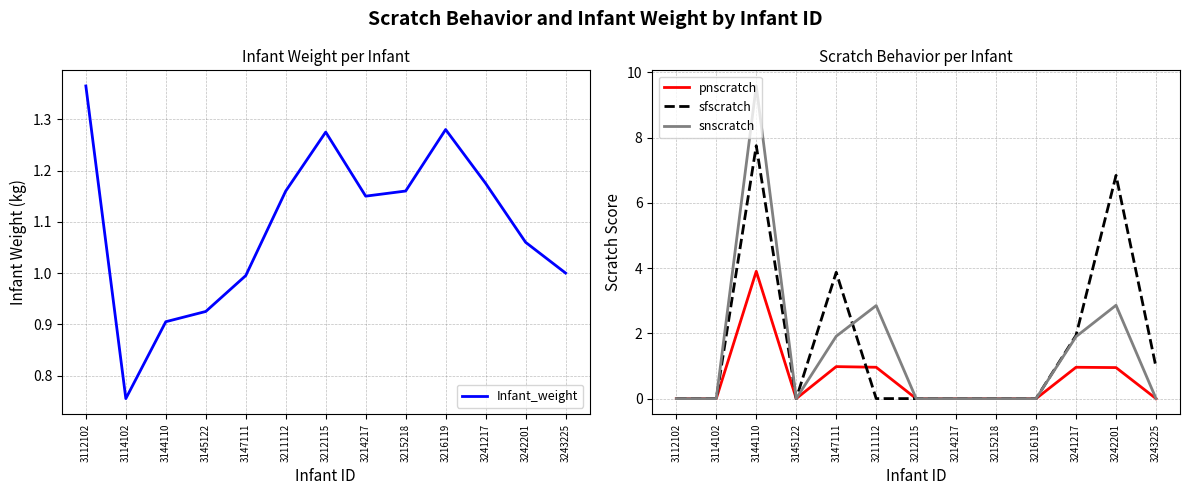

Reading right to left, what are all the values shown in this chart?

Infant_weight: 3243225=1.0	3242201=1.1	3241217=1.2	3216119=1.3	3215218=1.2	3214217=1.1	3212115=1.3	3211112=1.2	3147111=1.0	3145122=0.9	3144110=0.9	3114102=0.8	3112102=1.4
pnscratch: 3243225=0.0	3242201=0.9	3241217=1.0	3216119=0.0	3215218=0.0	3214217=0.0	3212115=0.0	3211112=1.0	3147111=1.0	3145122=0.0	3144110=3.9	3114102=0.0	3112102=0.0
sfscratch: 3243225=1.0	3242201=6.8	3241217=1.9	3216119=0.0	3215218=0.0	3214217=0.0	3212115=0.0	3211112=0.0	3147111=3.9	3145122=0.0	3144110=7.8	3114102=0.0	3112102=0.0
snscratch: 3243225=0.0	3242201=2.9	3241217=1.9	3216119=0.0	3215218=0.0	3214217=0.0	3212115=0.0	3211112=2.9	3147111=1.9	3145122=0.0	3144110=9.6	3114102=0.0	3112102=0.0